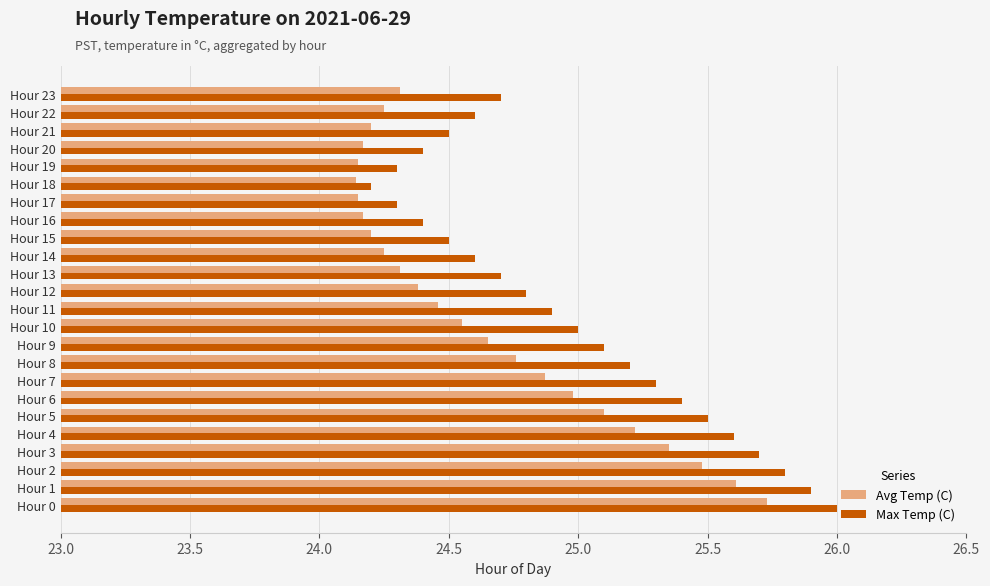

Is the value of Max Temp (C) at Hour 0 greater than the value of Avg Temp (C) at Hour 1?

Yes